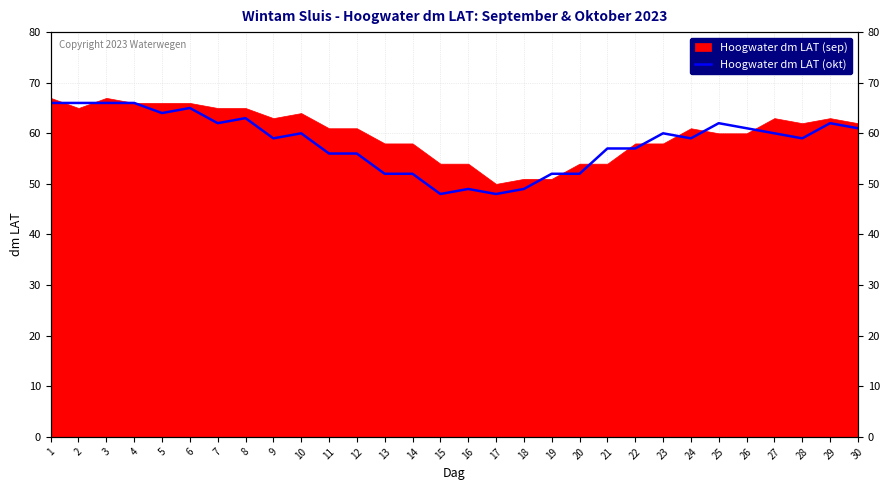

Where does the data first go above 60?

1